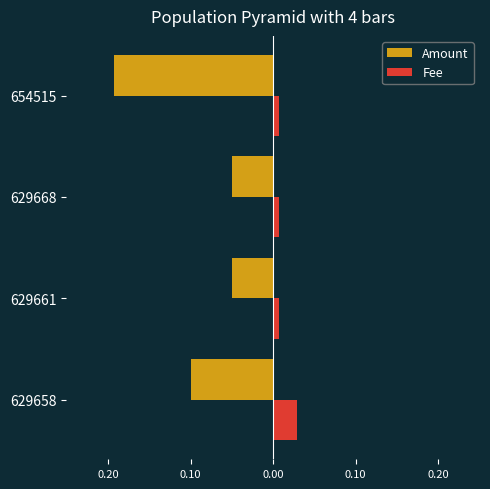

What are all the series names shown in the legend?

Amount, Fee